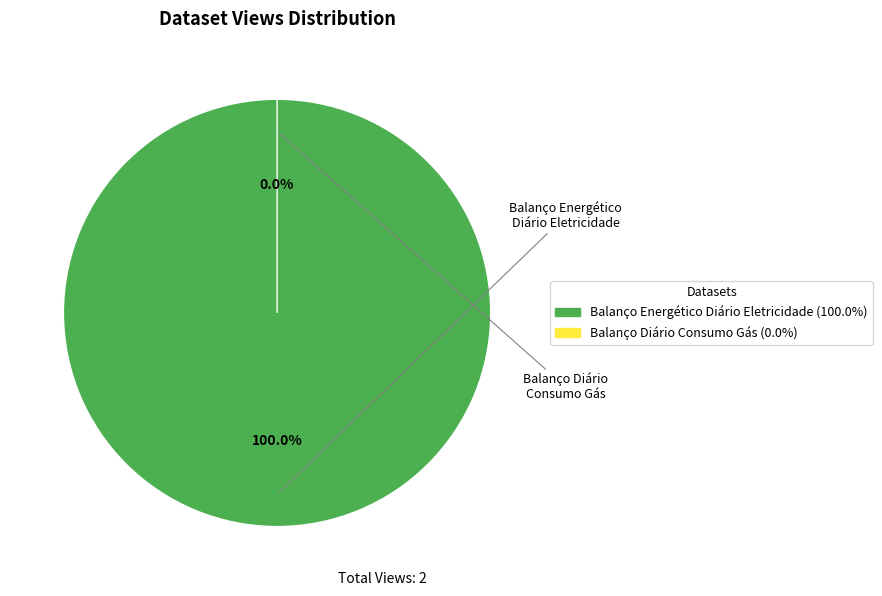

Count the number of slices in the pie.

2